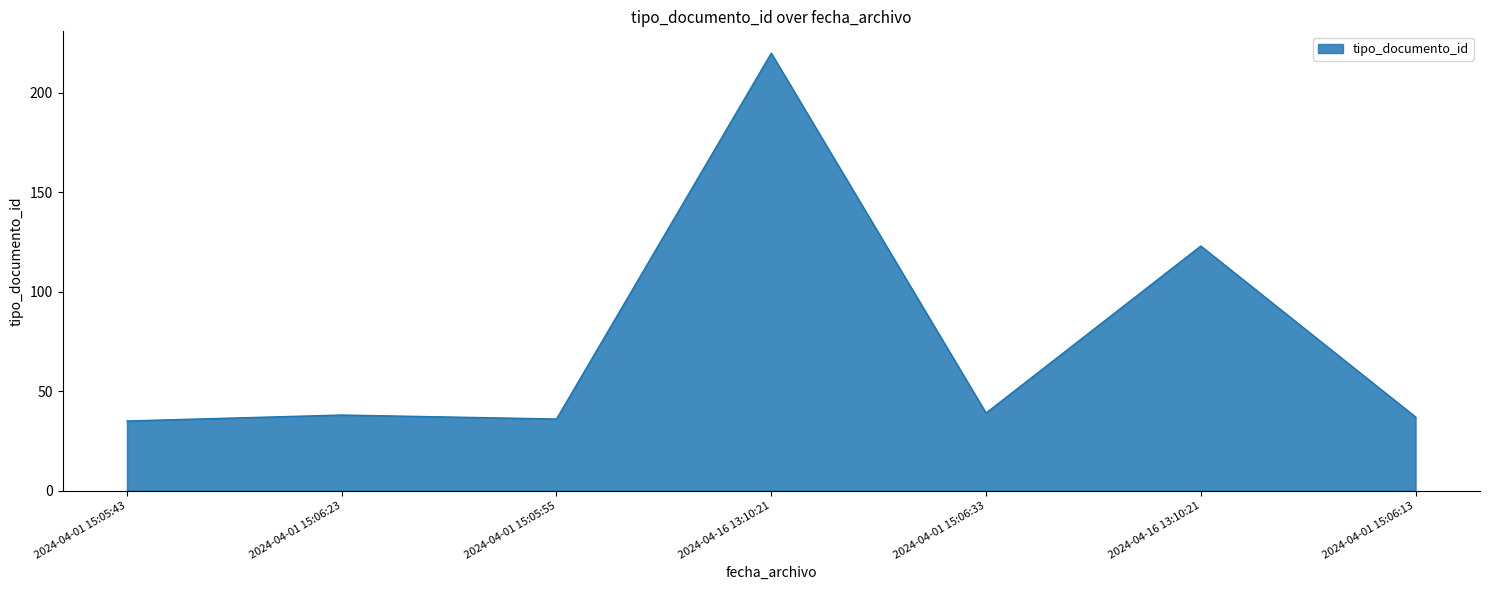

What is the change in value from 2024-04-16 13:10:21 to 2024-04-01 15:06:33?

-181